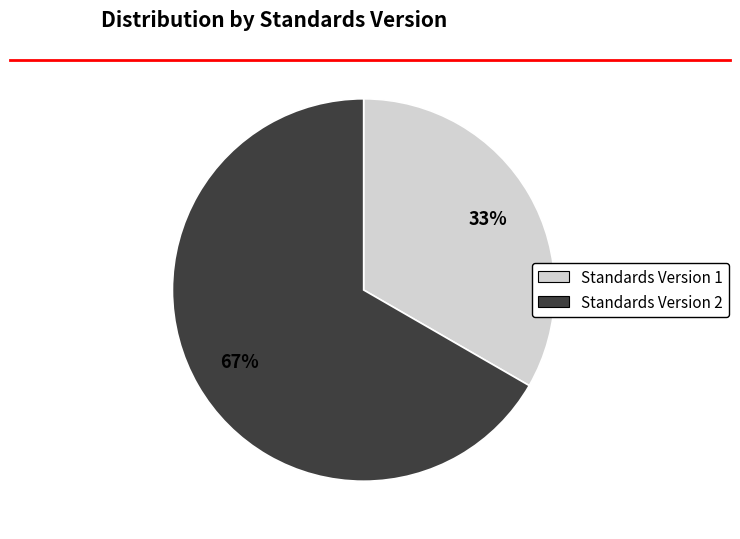

The Standards Version 1 slice represents 33% of the pie. True or false?

True